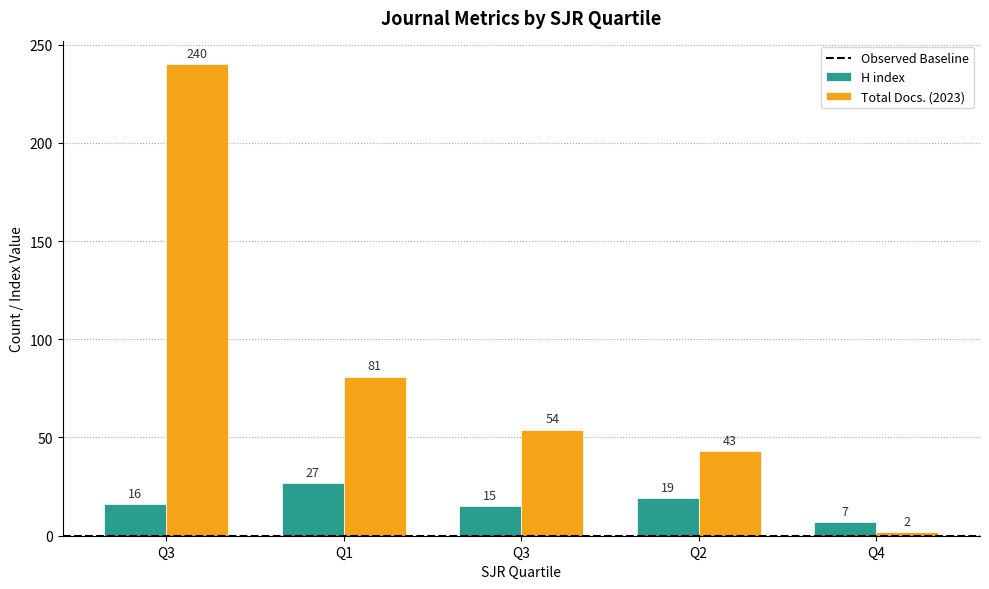

How many data points does each series have?

5